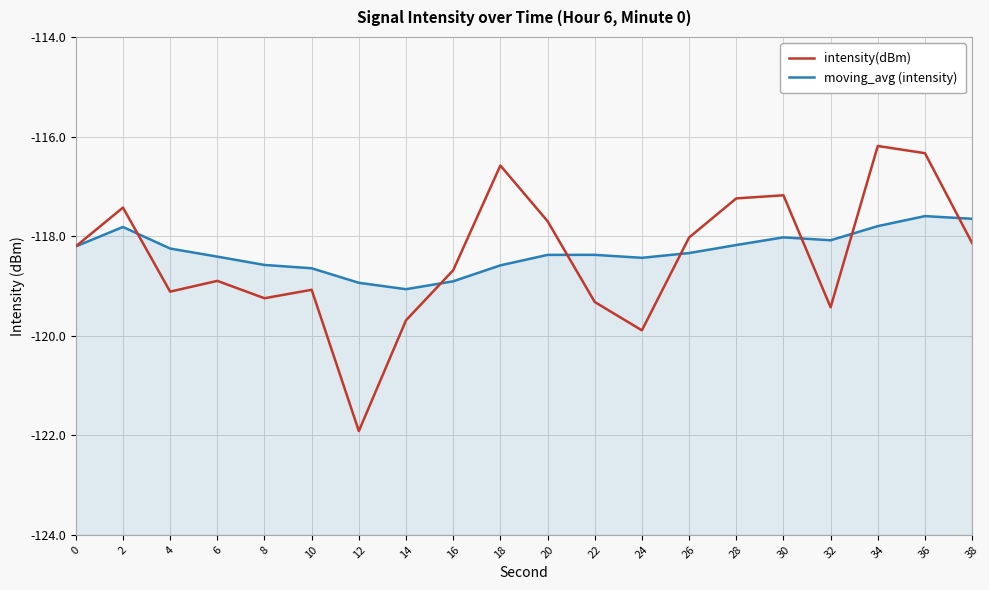

At how many categories does at least one series exceed -121?

20